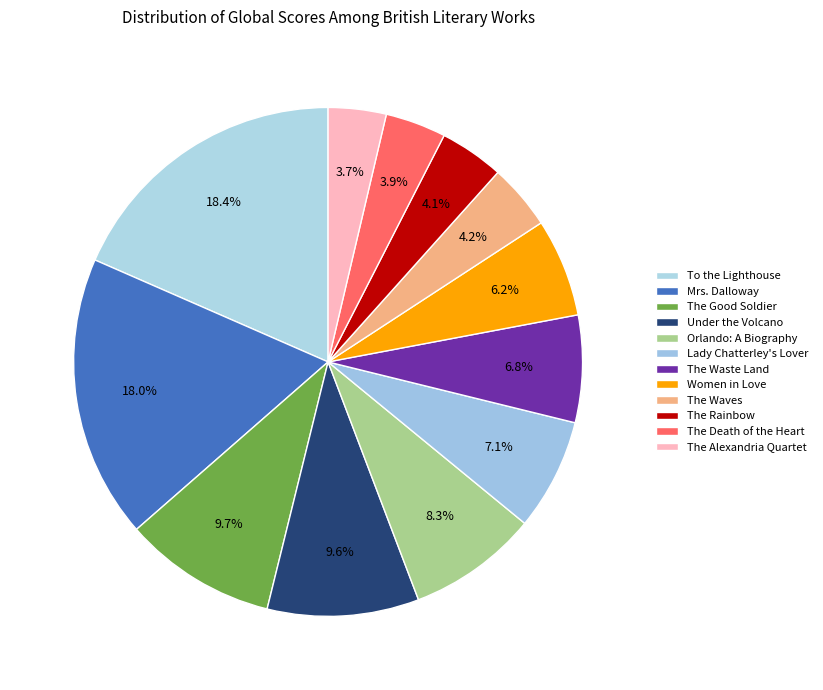

Is there a majority slice in this chart?

No